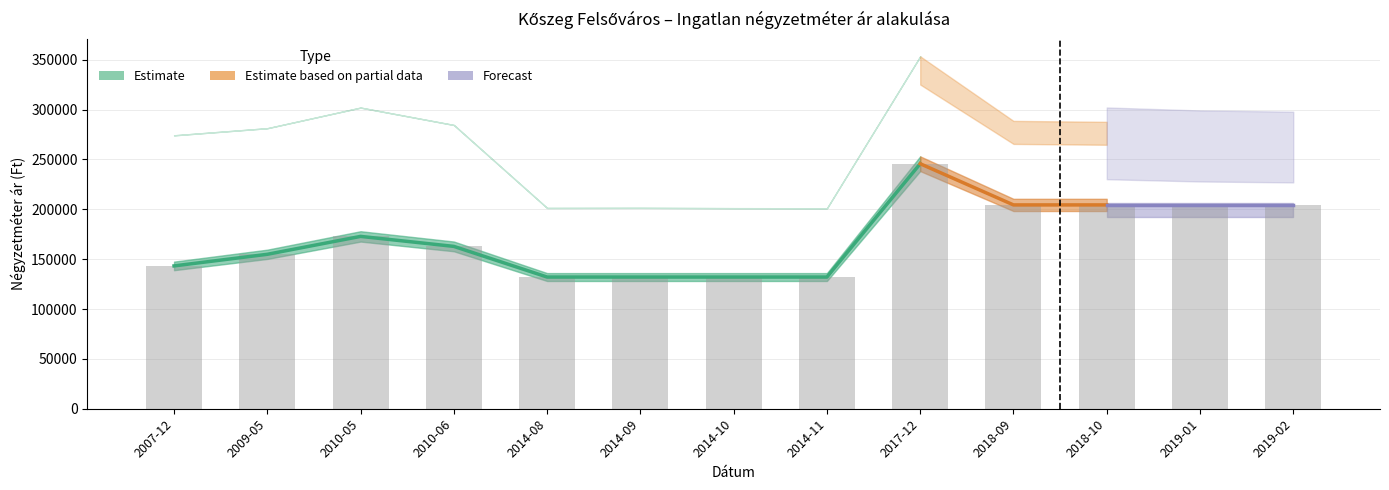

Which category has the highest value across all series?

2017-12